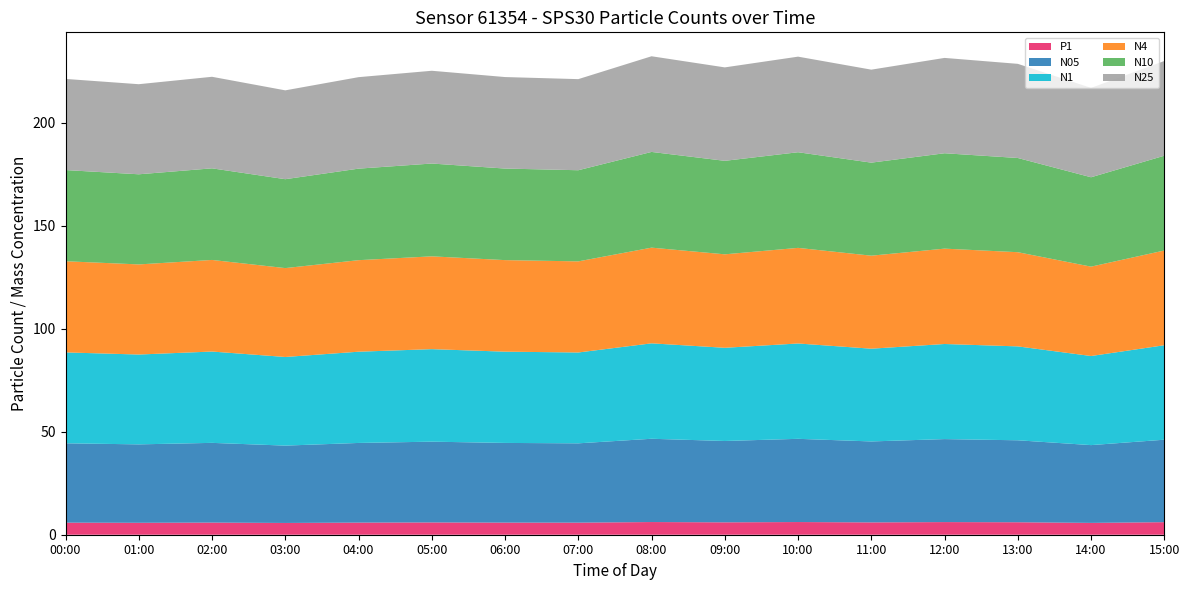

Reading left to right, transcribe all the data shown in this chart.

N05: 38.5	38.0	38.7	37.5	38.6	39.2	38.7	38.5	40.4	39.5	40.4	39.3	40.3	39.8	37.7	40.0
N1: 44.1	43.6	44.3	43.0	44.3	44.9	44.3	44.1	46.3	45.2	46.3	45.0	46.1	45.6	43.2	45.8
N4: 44.2	43.7	44.4	43.1	44.4	45.0	44.4	44.2	46.4	45.4	46.4	45.1	46.3	45.7	43.4	46.0
N10: 44.2	43.7	44.5	43.1	44.4	45.0	44.4	44.2	46.4	45.4	46.4	45.1	46.3	45.7	43.4	46.0
N25: 44.2	43.7	44.4	43.1	44.4	45.0	44.4	44.2	46.4	45.3	46.4	45.1	46.3	45.7	43.4	46.0
P1: 5.9	5.8	5.9	5.7	5.9	6.0	5.9	5.9	6.2	6.0	6.2	6.0	6.1	6.0	5.7	6.1